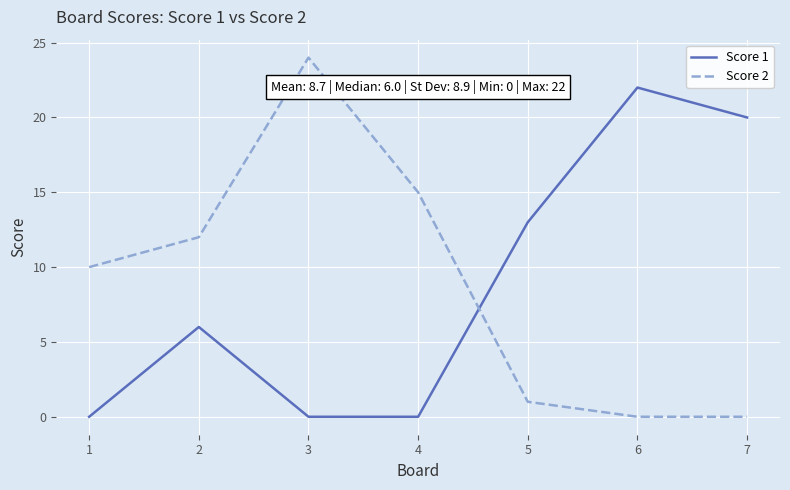

What is the total value across all series at 1?

10